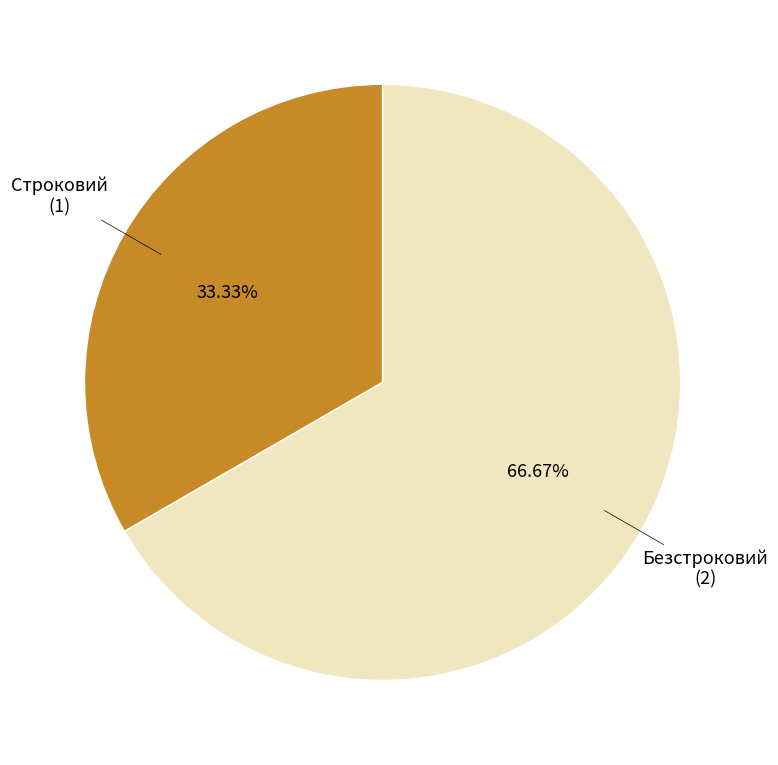

Does any single category account for the majority?

Yes